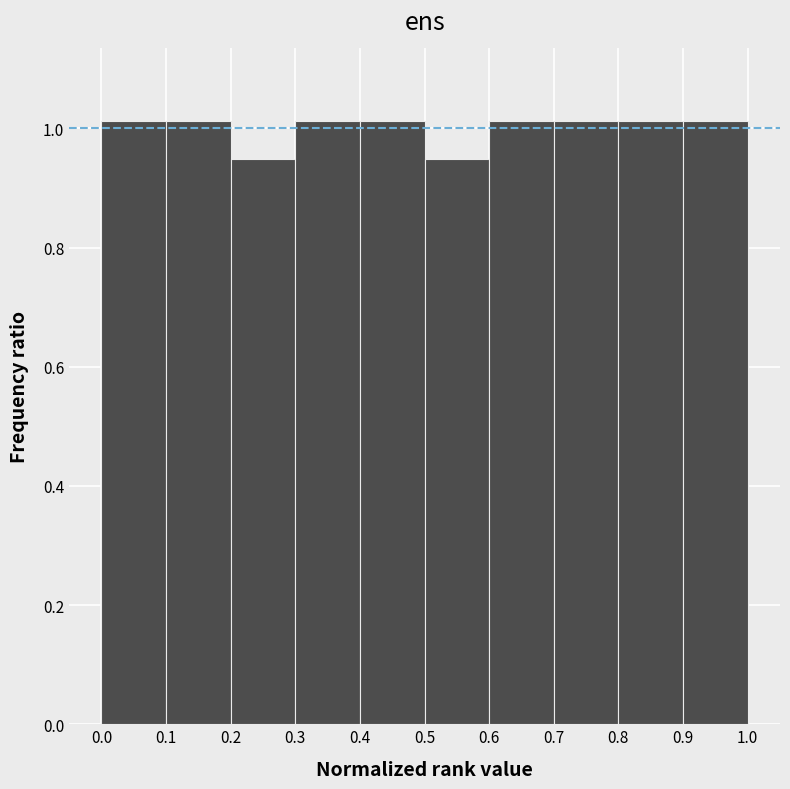

How tall is the bar that spans 0.6 to 0.7 on the x-axis? The values are not printed on the chart, so give them approximately, as read against the axis.

1.02